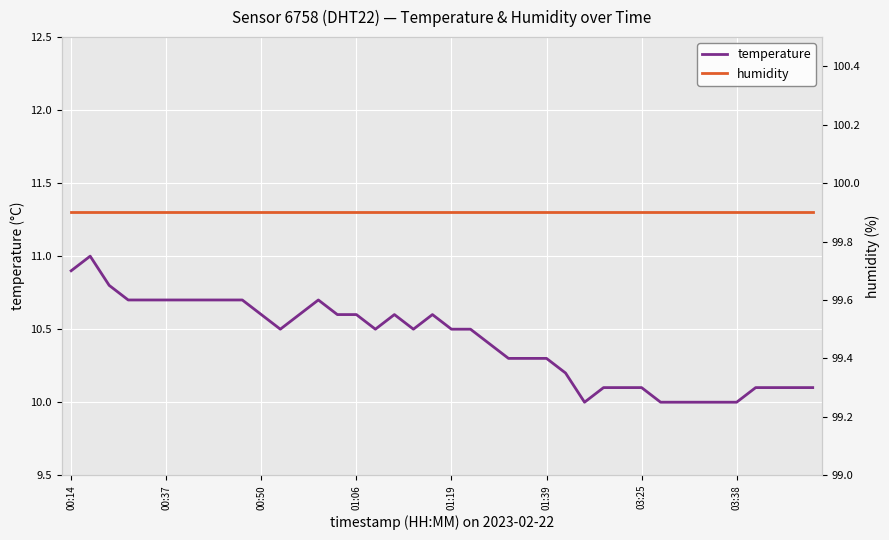

What is the smallest value displayed?

10.0